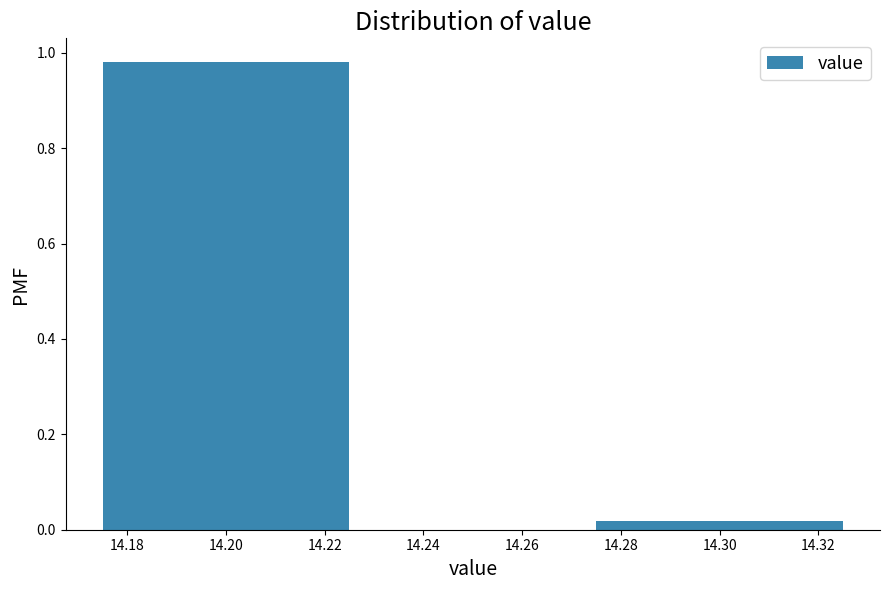

What is the average value?

0.5